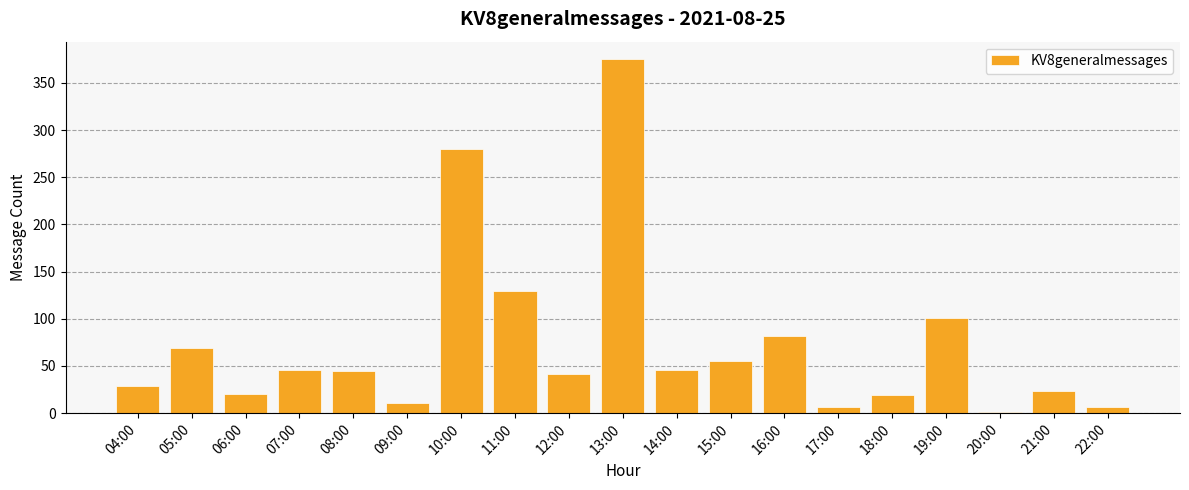

What is the sum of all values?

1389